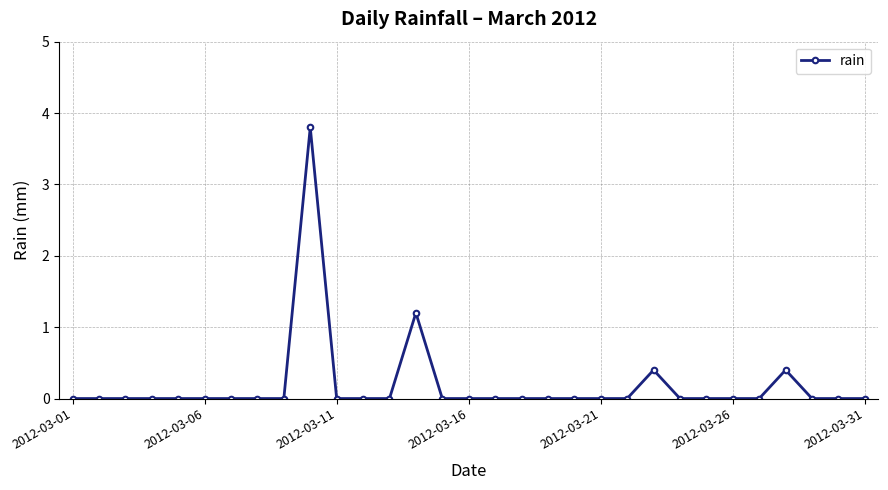

What is the difference between the maximum and second lowest values?

3.8